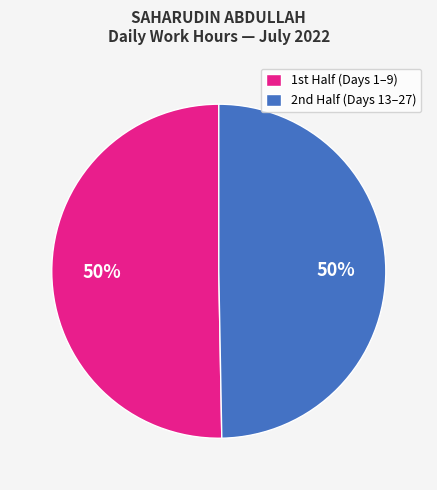

How many slices are in this pie chart?

2